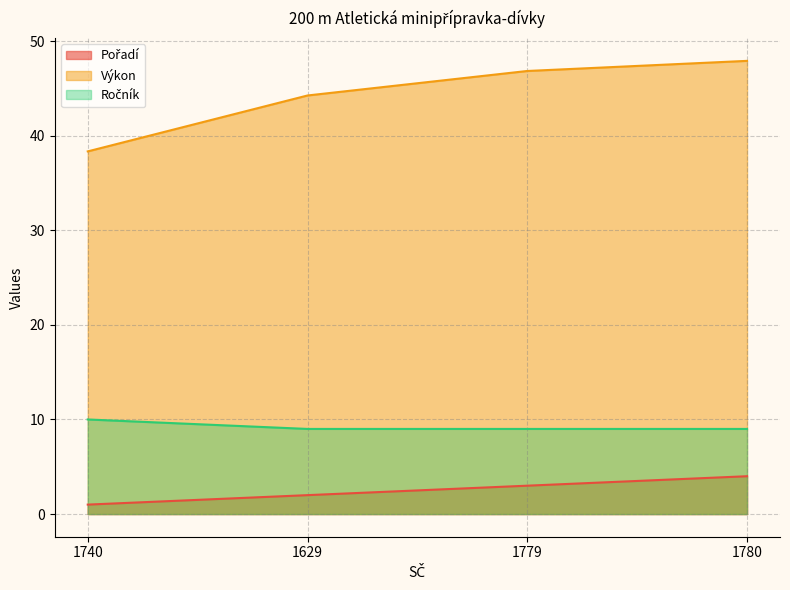

Does the chart have visible grid lines?

Yes